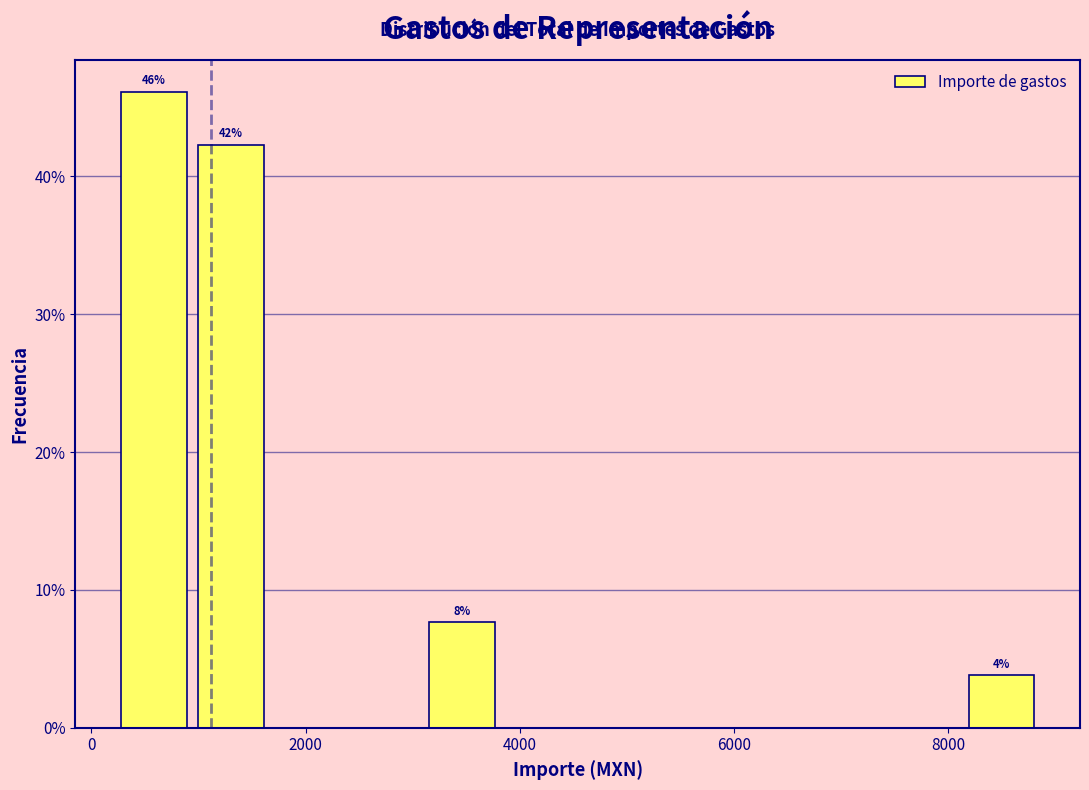

Read against the x-axis, roughly where is the centre of the tallest bar?

600